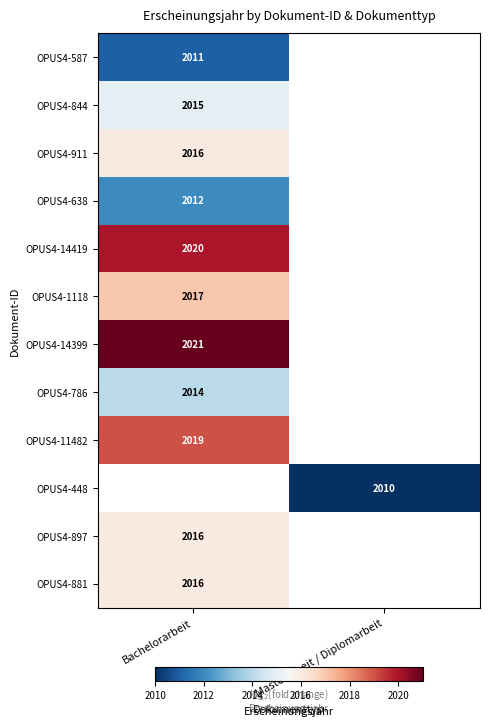

Is it true that OPUS4-911 equals 883 at Bachelorarbeit?

False